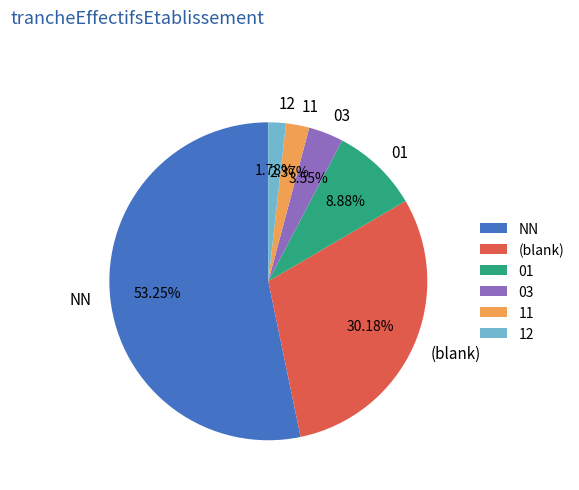

What is the ratio of the value at (blank) to the value at 03?

8.5